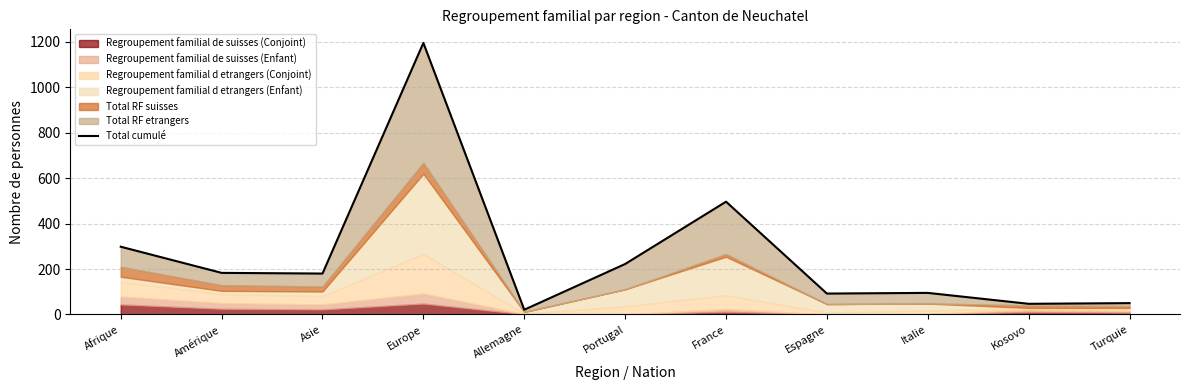

Reading right to left, extract all data points from this chart.

50	47	95	92	496	222	21	1194	180	183	298